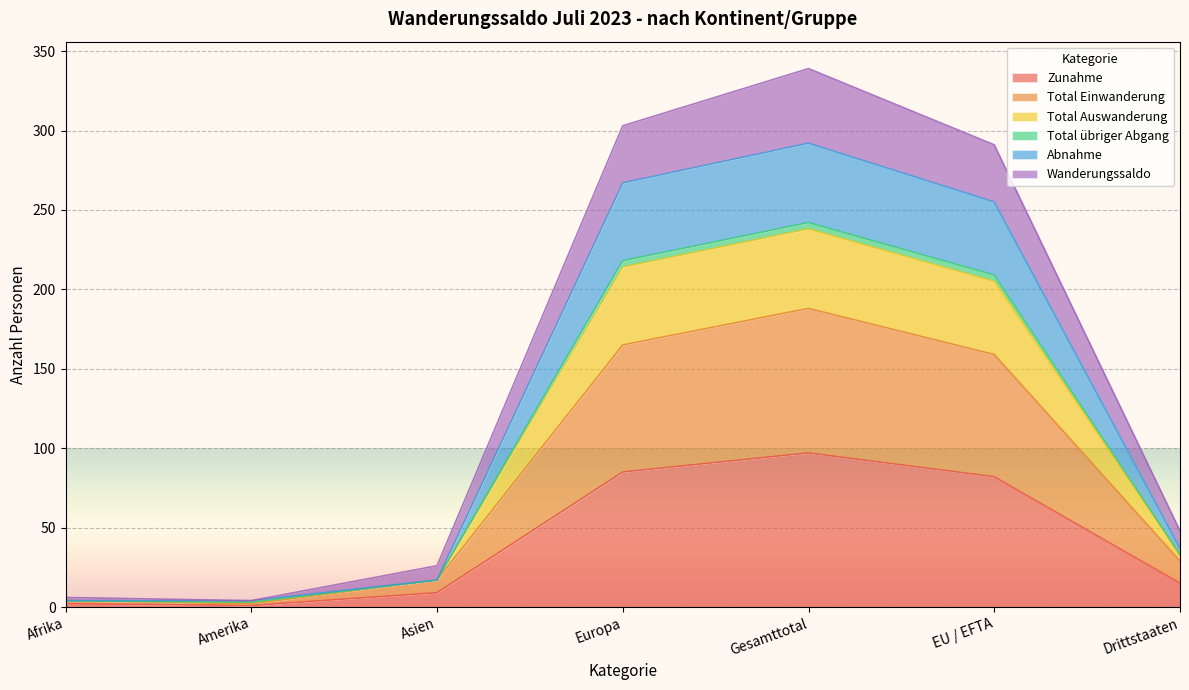

Does the chart display data point markers on the line(s)?

No